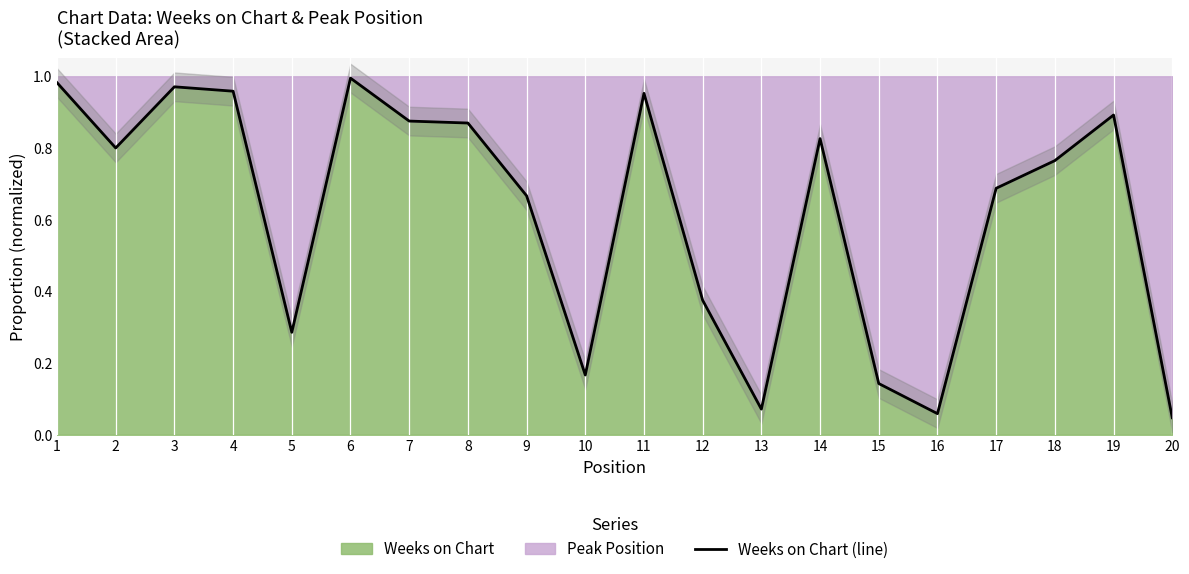

True or false: the data shows 1.7 at 4.

False